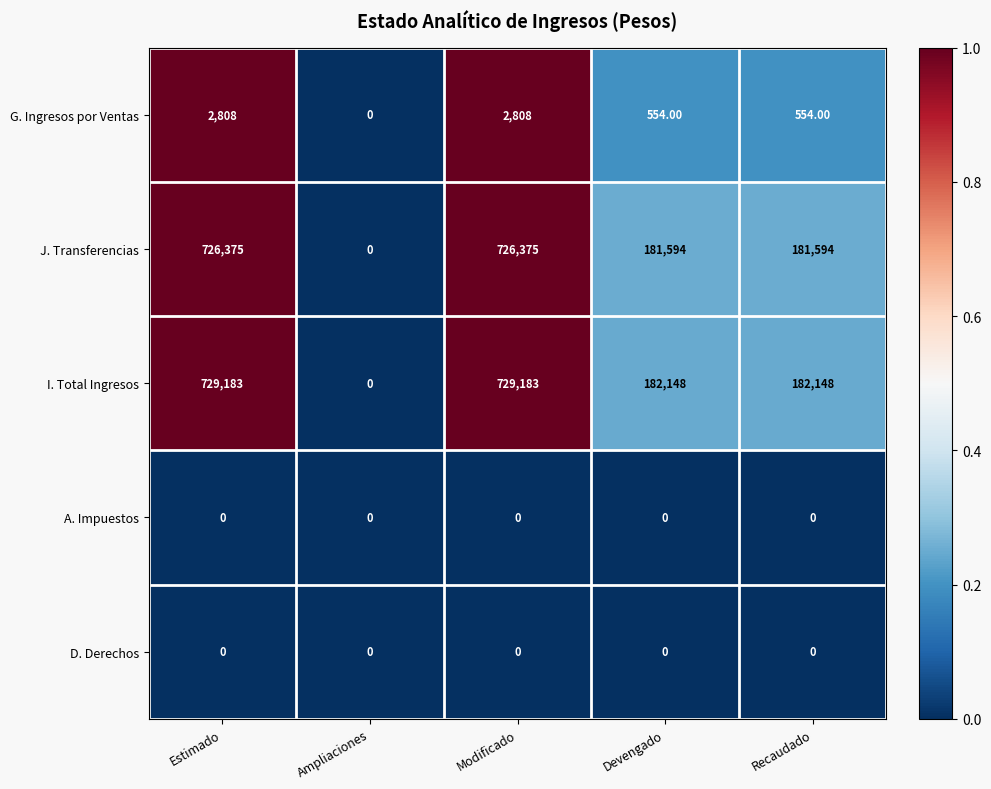

Which series has the largest total across all categories?

I. Total Ingresos